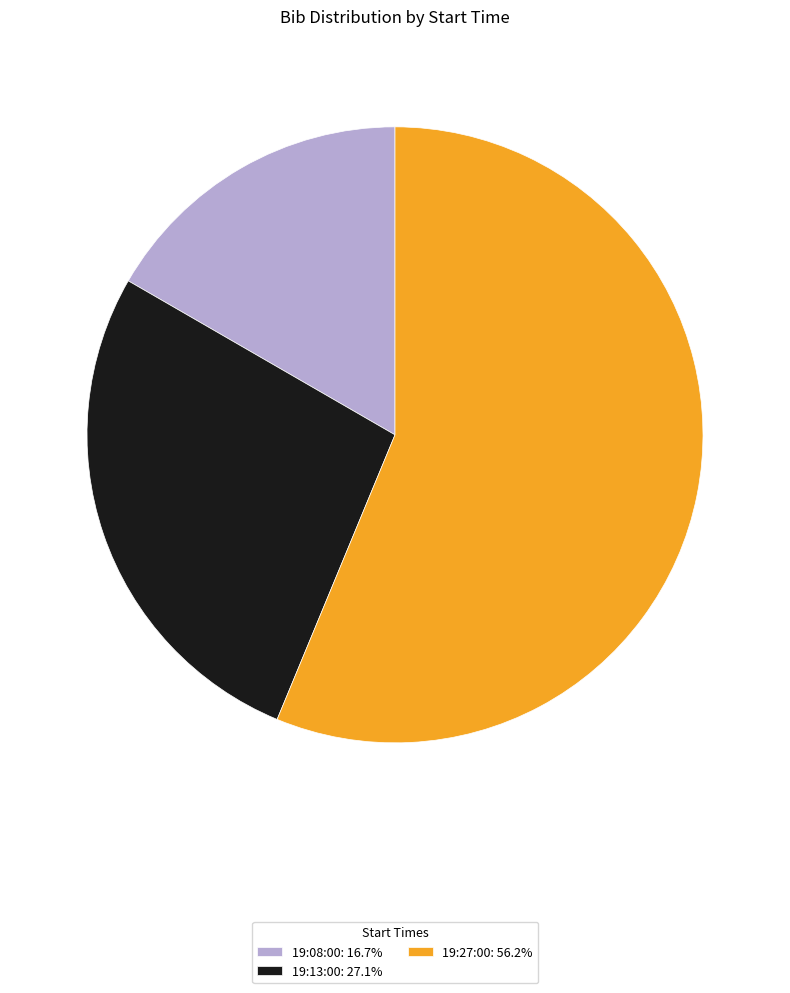

Do 19:08:00: 16.7% and 19:13:00: 27.1% together represent more than half of the pie?

No